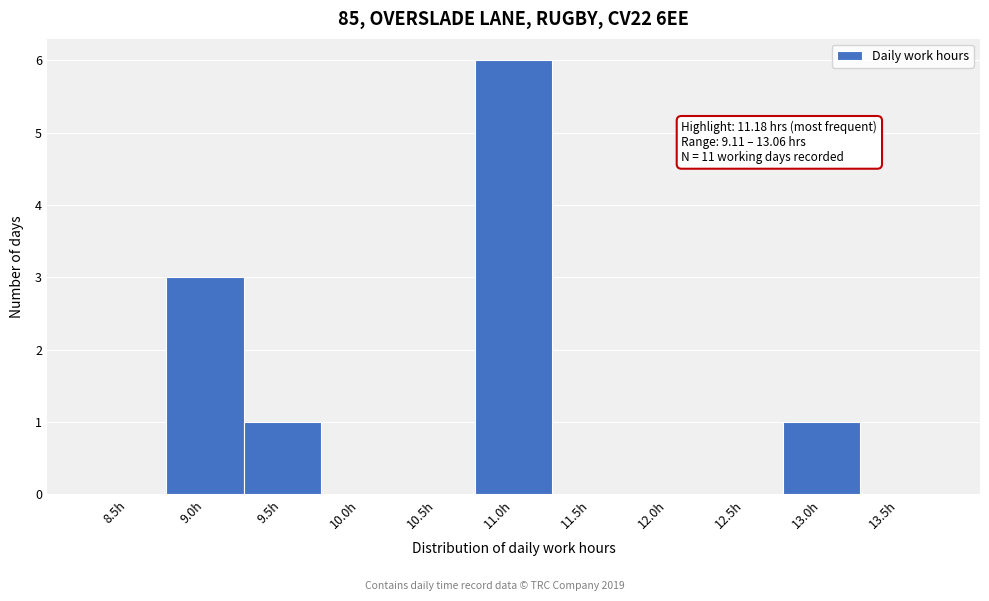

Reading left to right, extract all data points from this chart.

8.5h=0	9.0h=3	9.5h=1	10.0h=0	10.5h=0	11.0h=6	11.5h=0	12.0h=0	12.5h=0	13.0h=1	13.5h=0